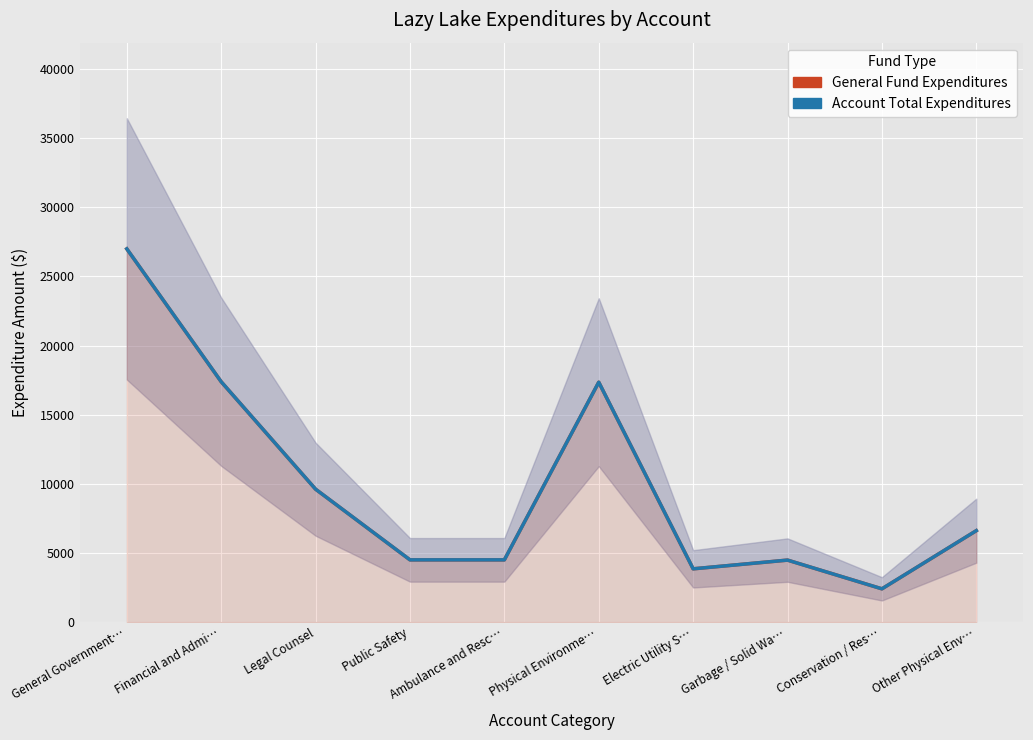

What is the approximate value of Account Total Expenditures at Conservation / Res…?

2405